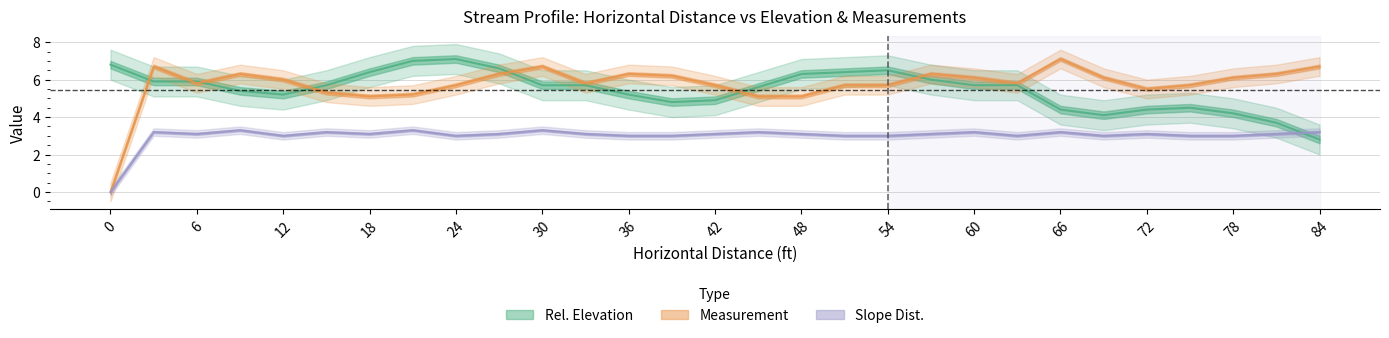

What is the sum of all Measurement values?

166.4